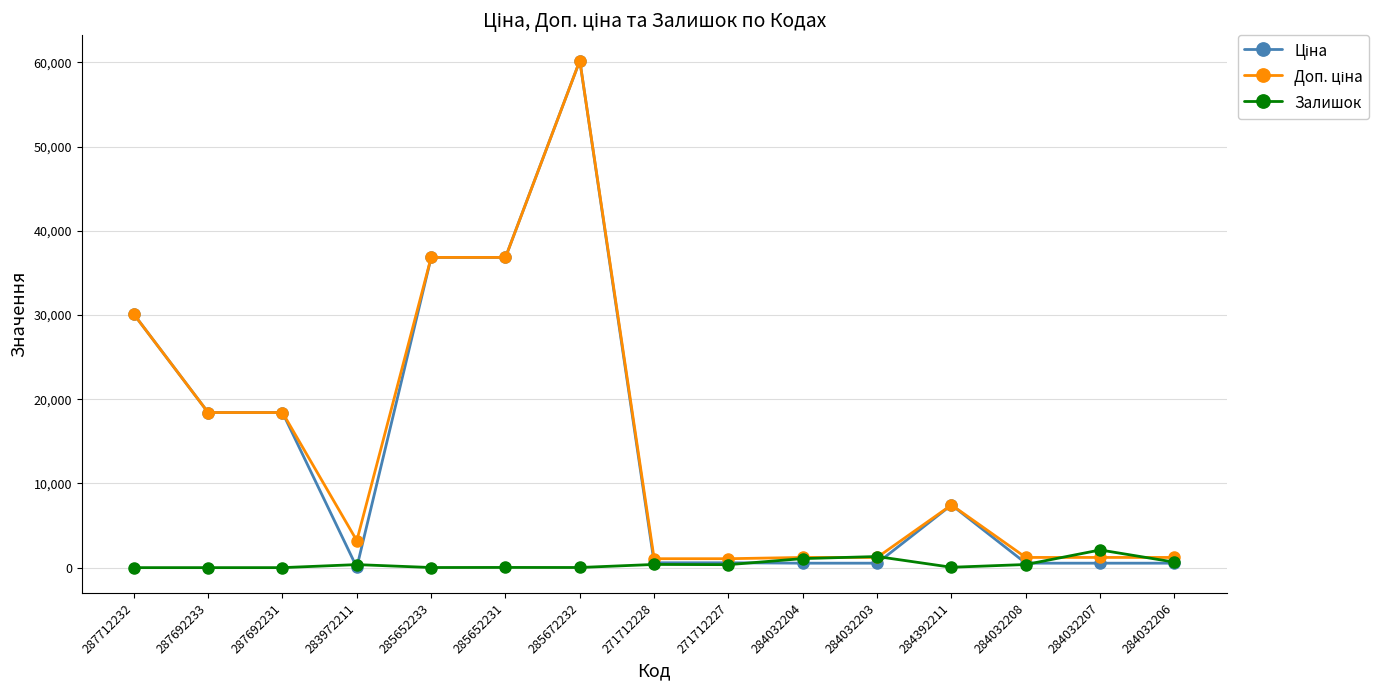

Count the number of data series in this chart.

3